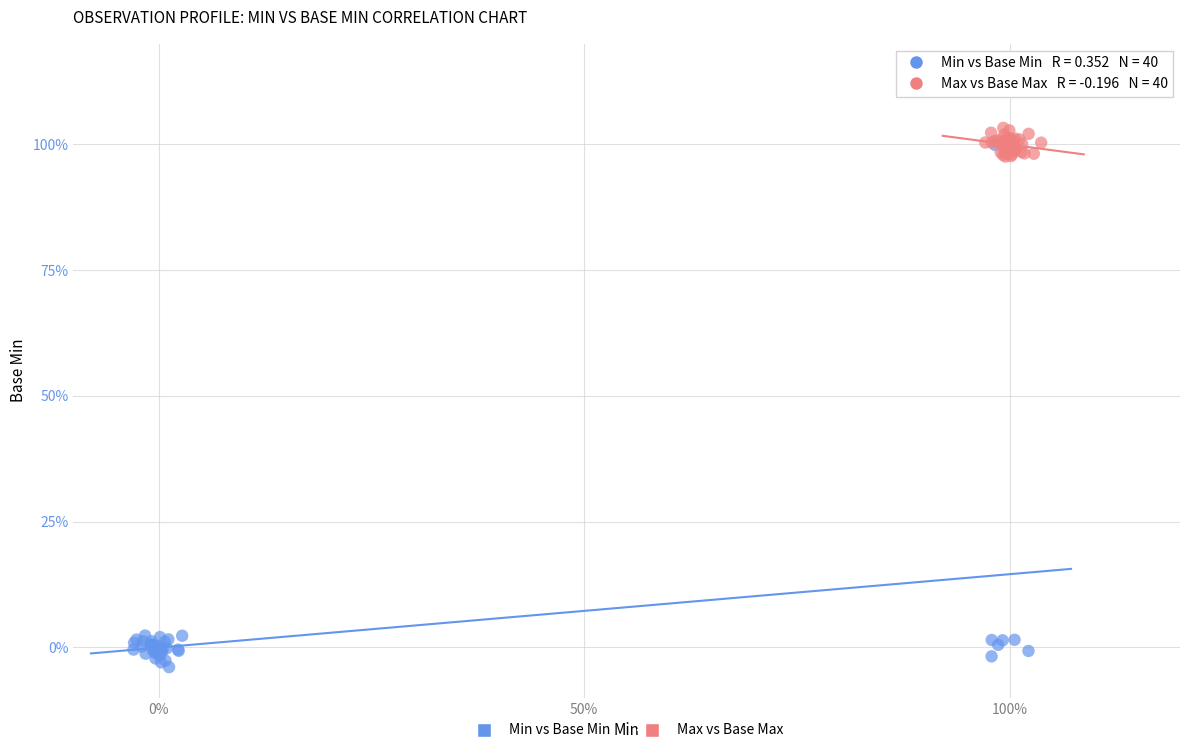

What are all the series names shown in the legend?

Min vs Base Min, Max vs Base Max